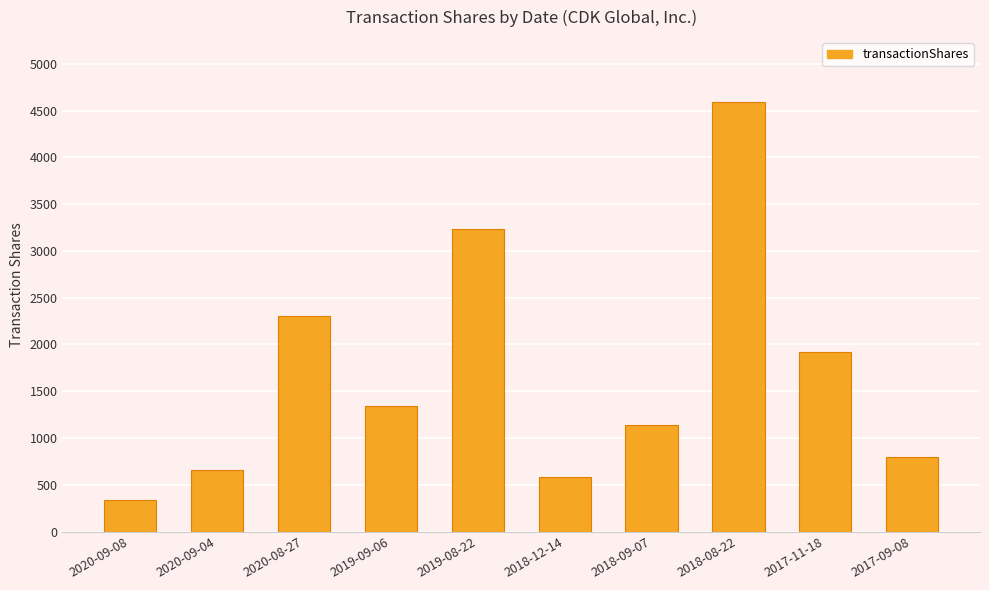

True or false: the data shows 2299 at 2020-08-27.

True